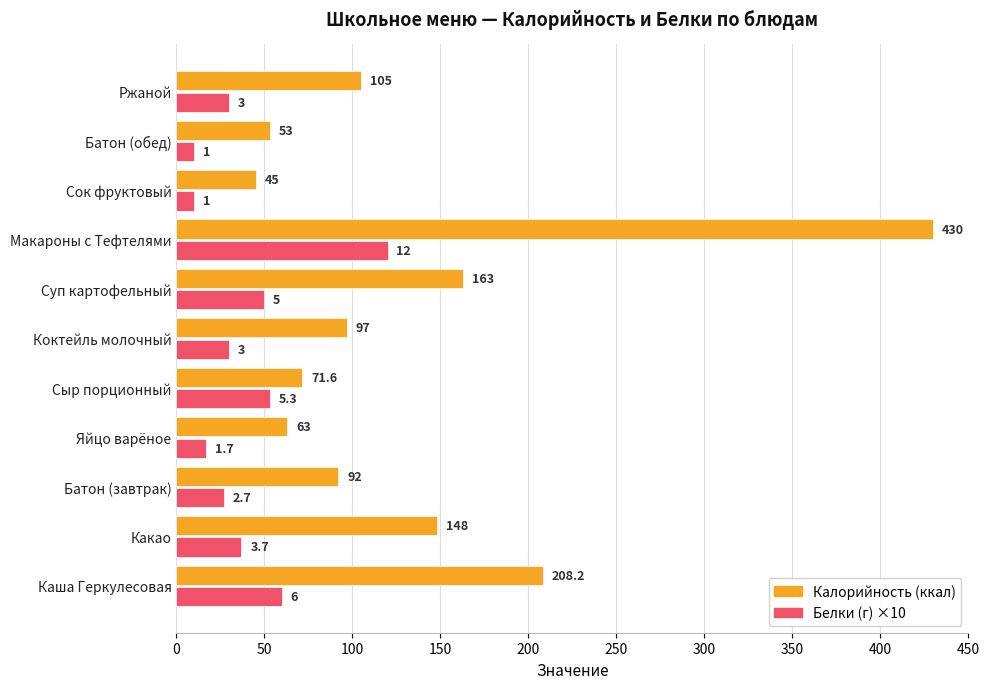

What is the smallest value displayed?

10.0